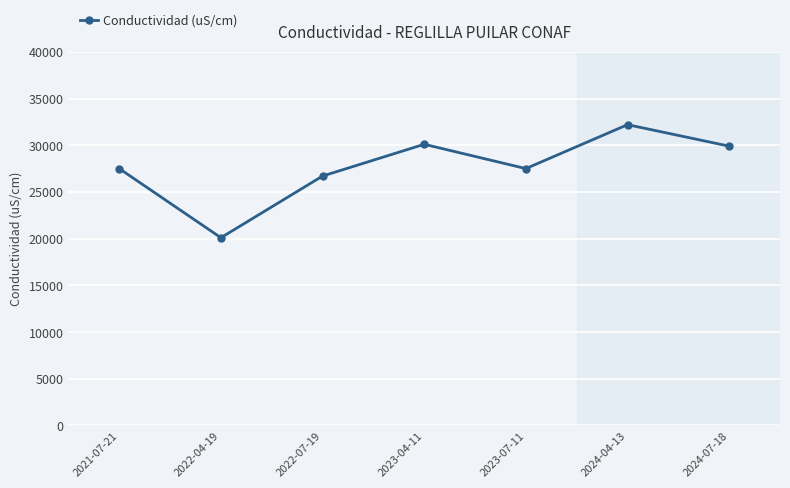

How many points are higher than both their immediate neighbors (excluding endpoints)?

2